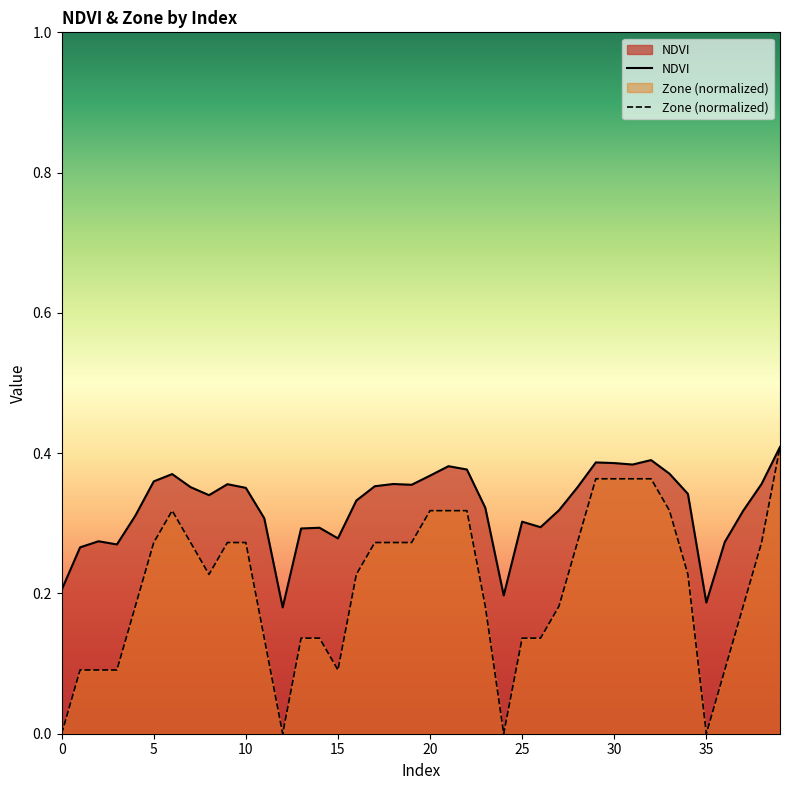

At how many categories does at least one series exceed 0?

40